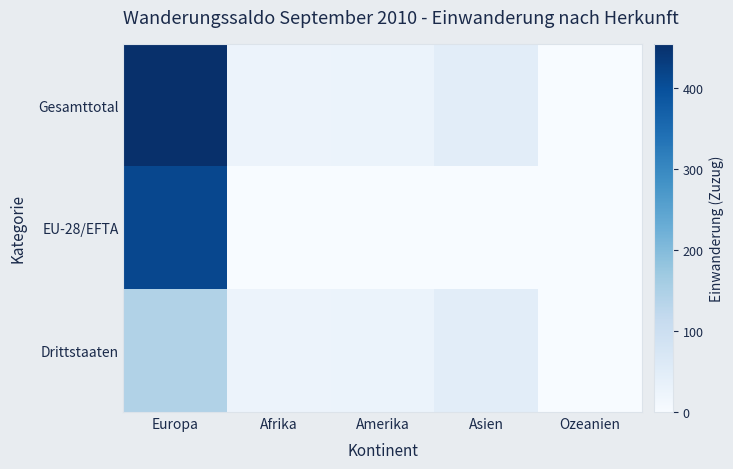

Which has a higher value, Ozeanien or Amerika?

Amerika